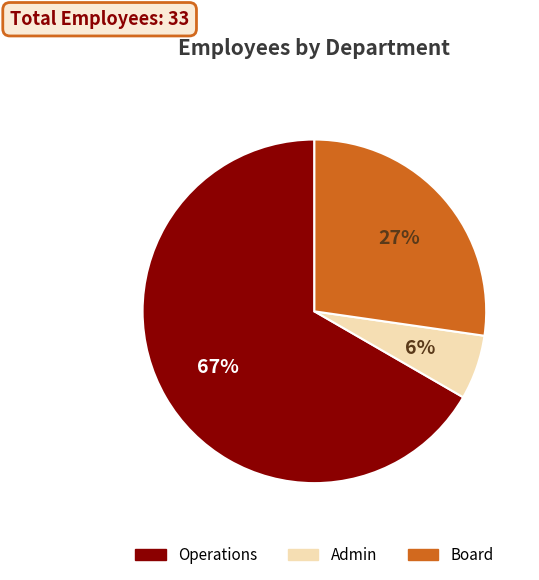

How many slices are in this pie chart?

3